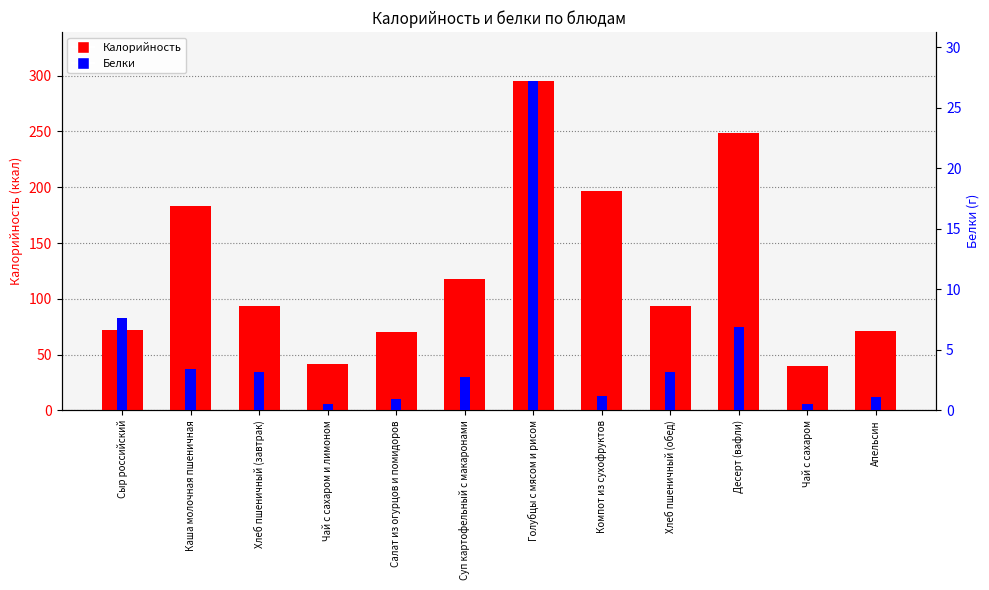

Which has a higher value, Компот из сухофруктов or Хлеб пшеничный (завтрак)?

Компот из сухофруктов